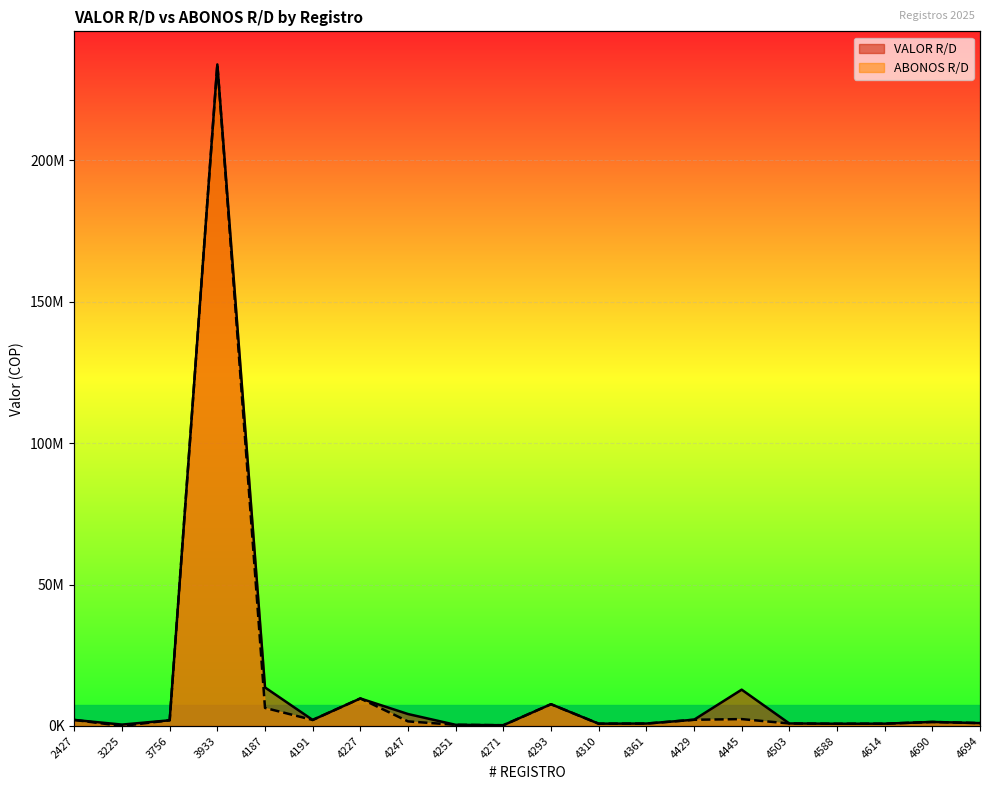

The ABONOS R/D series shows 233980000 at 3933. True or false?

True